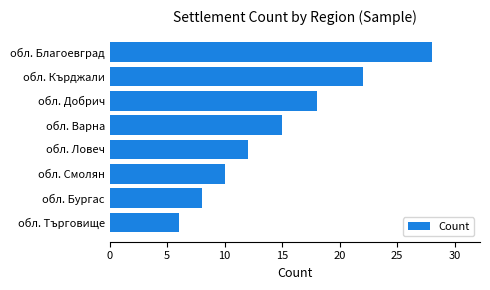

Where is the data nearest to the value 17?

обл. Добрич